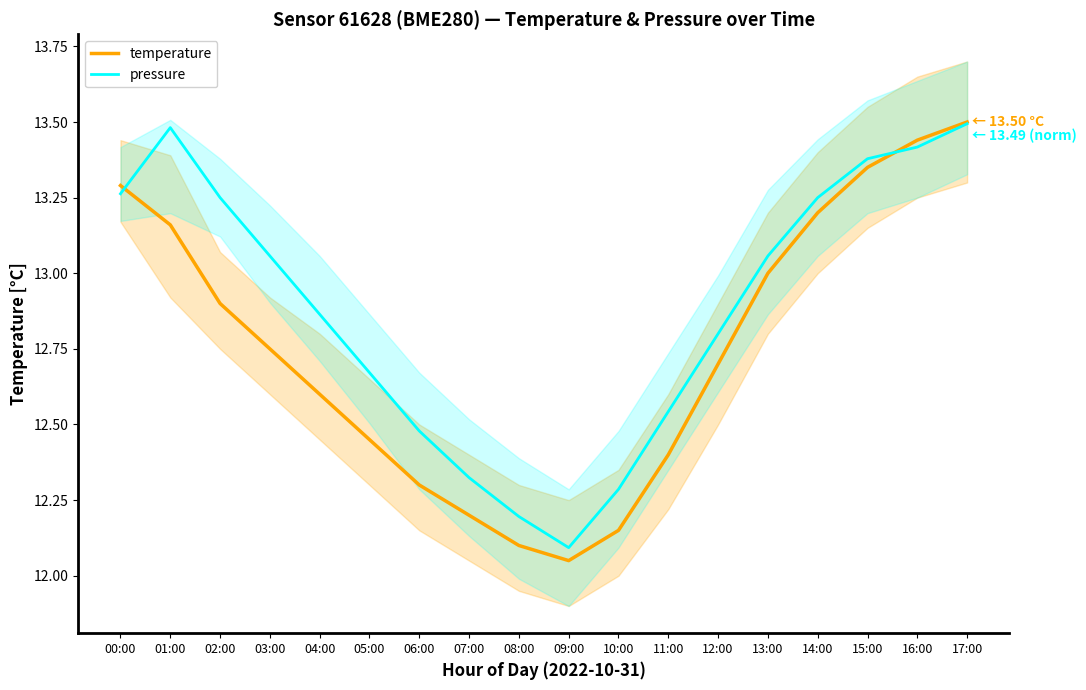

At which label does temperature reach its peak?

17:00